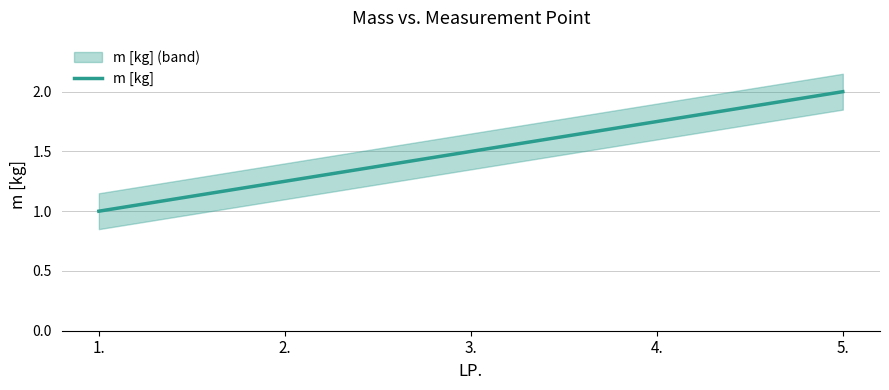

Rank the categories by value from lowest to highest.

1., 2., 3., 4., 5.